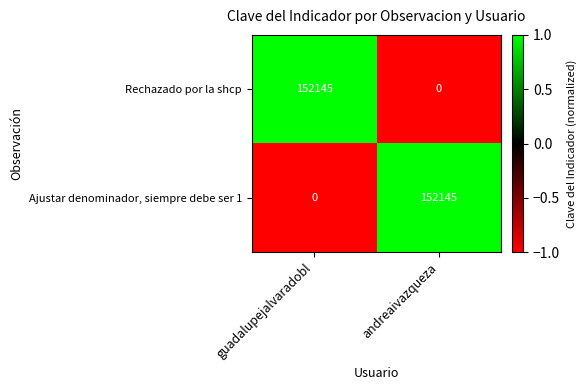

Count the number of categories in the chart.

2